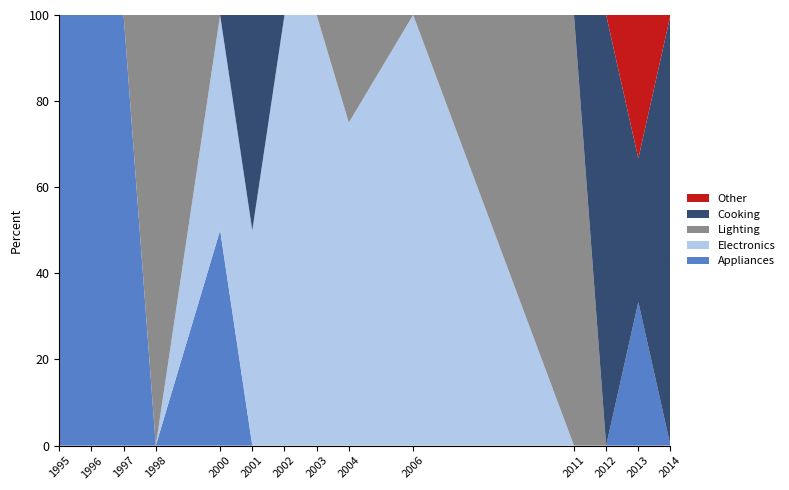

What is the total value across all series at 2002?

100.0